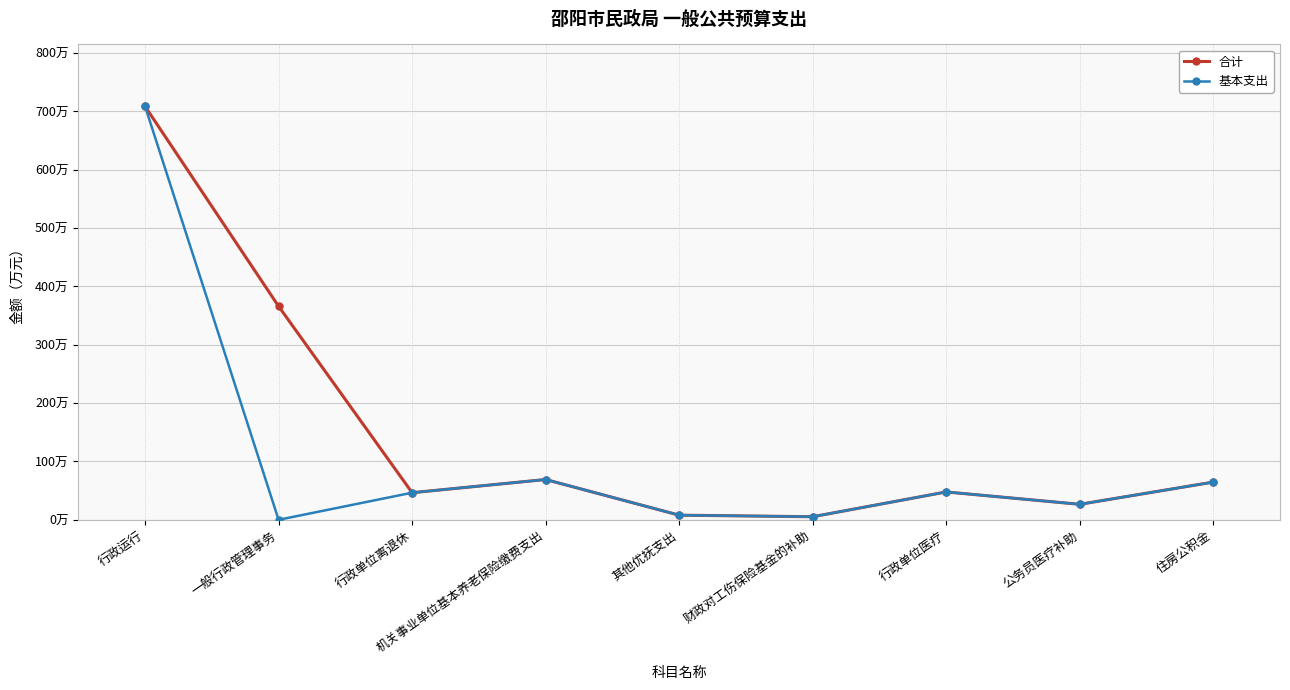

True or false: 基本支出 and 合计 intersect in this chart.

False